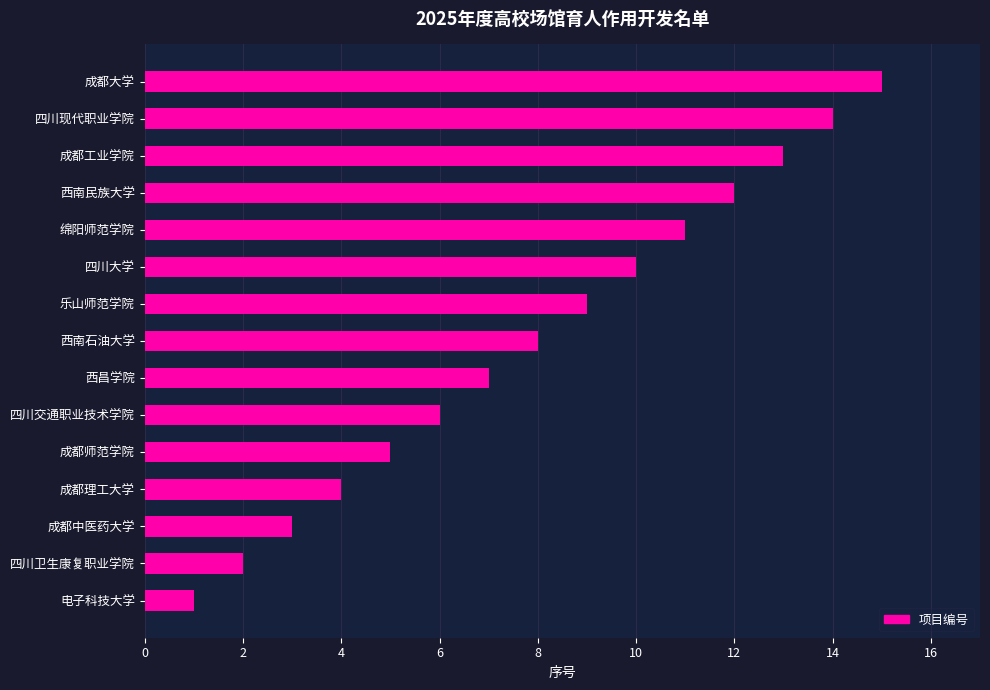

How many values are below 8?

7